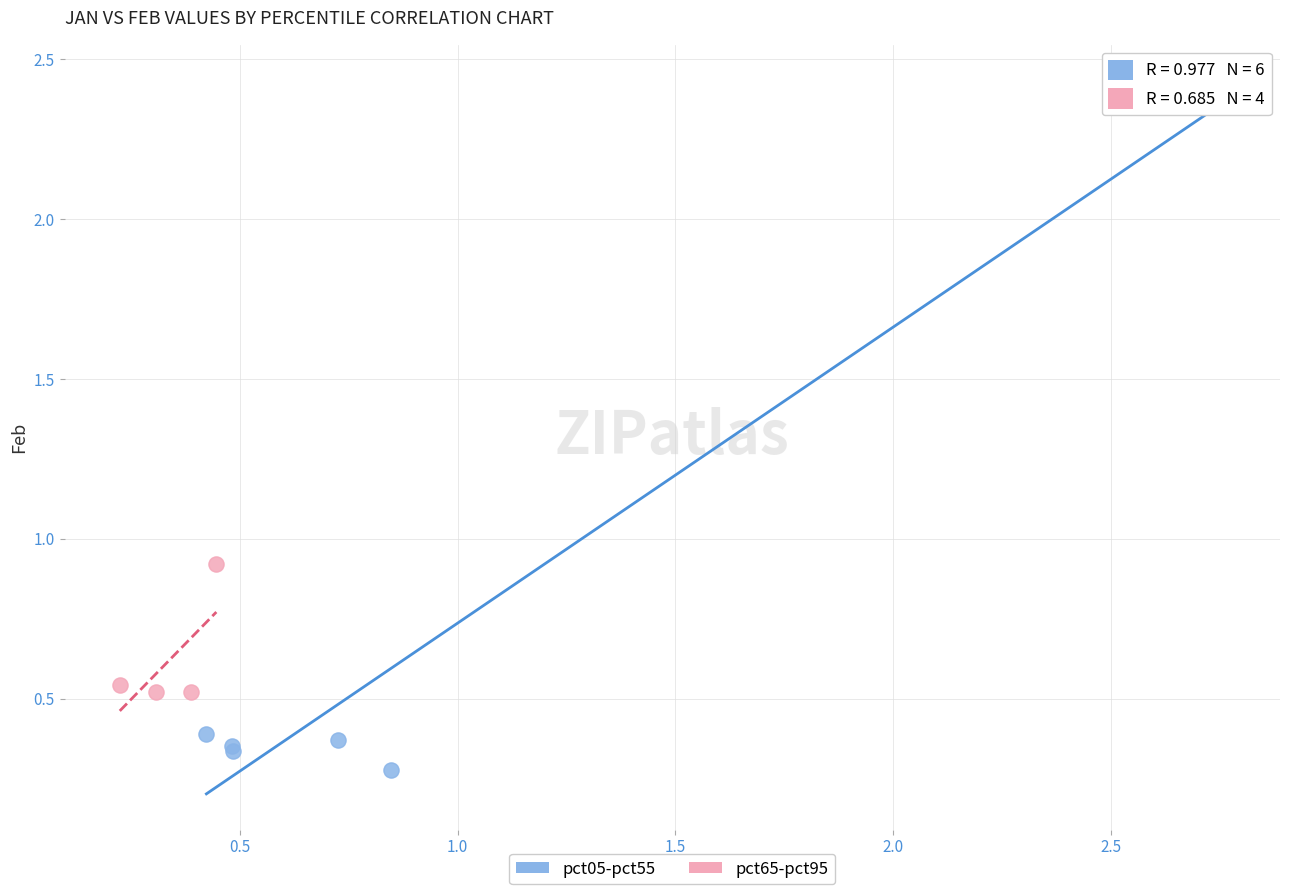

Which series reaches the maximum Y coordinate?

pct05-pct55